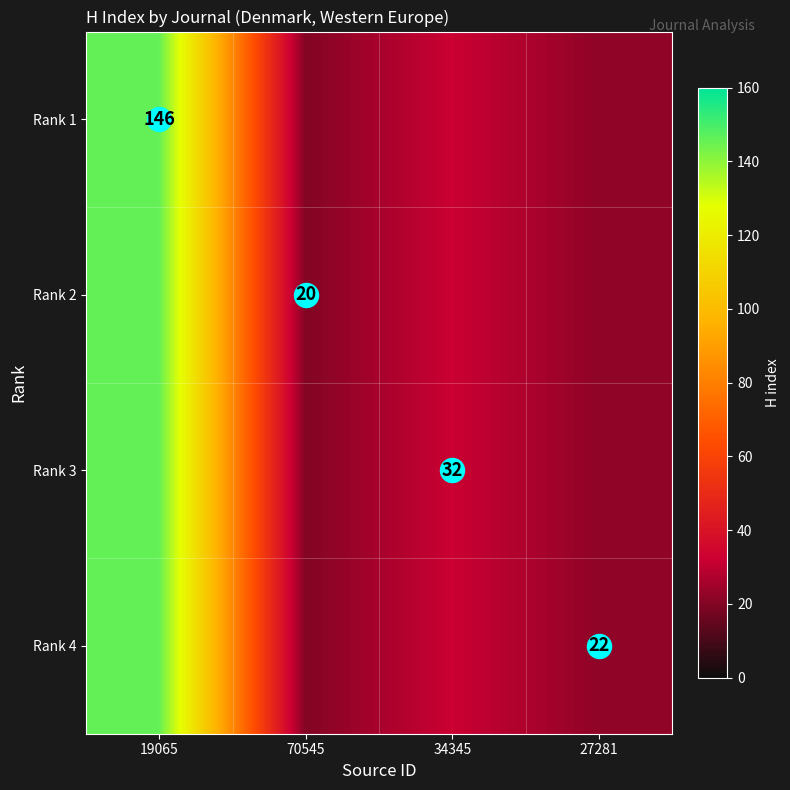

At which category does the chart reach its peak across all series?

19065